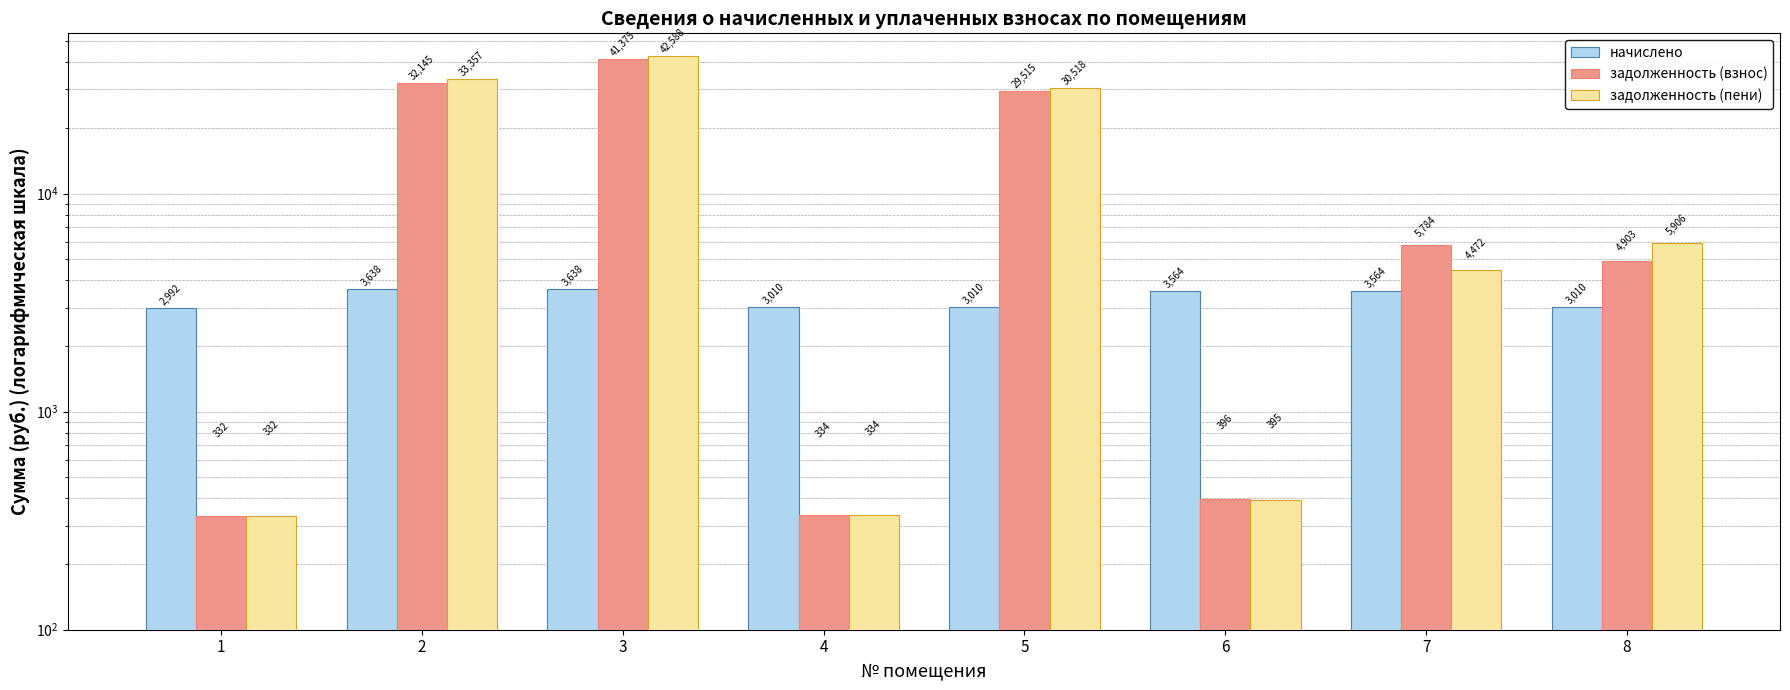

Does the chart contain any negative values?

No